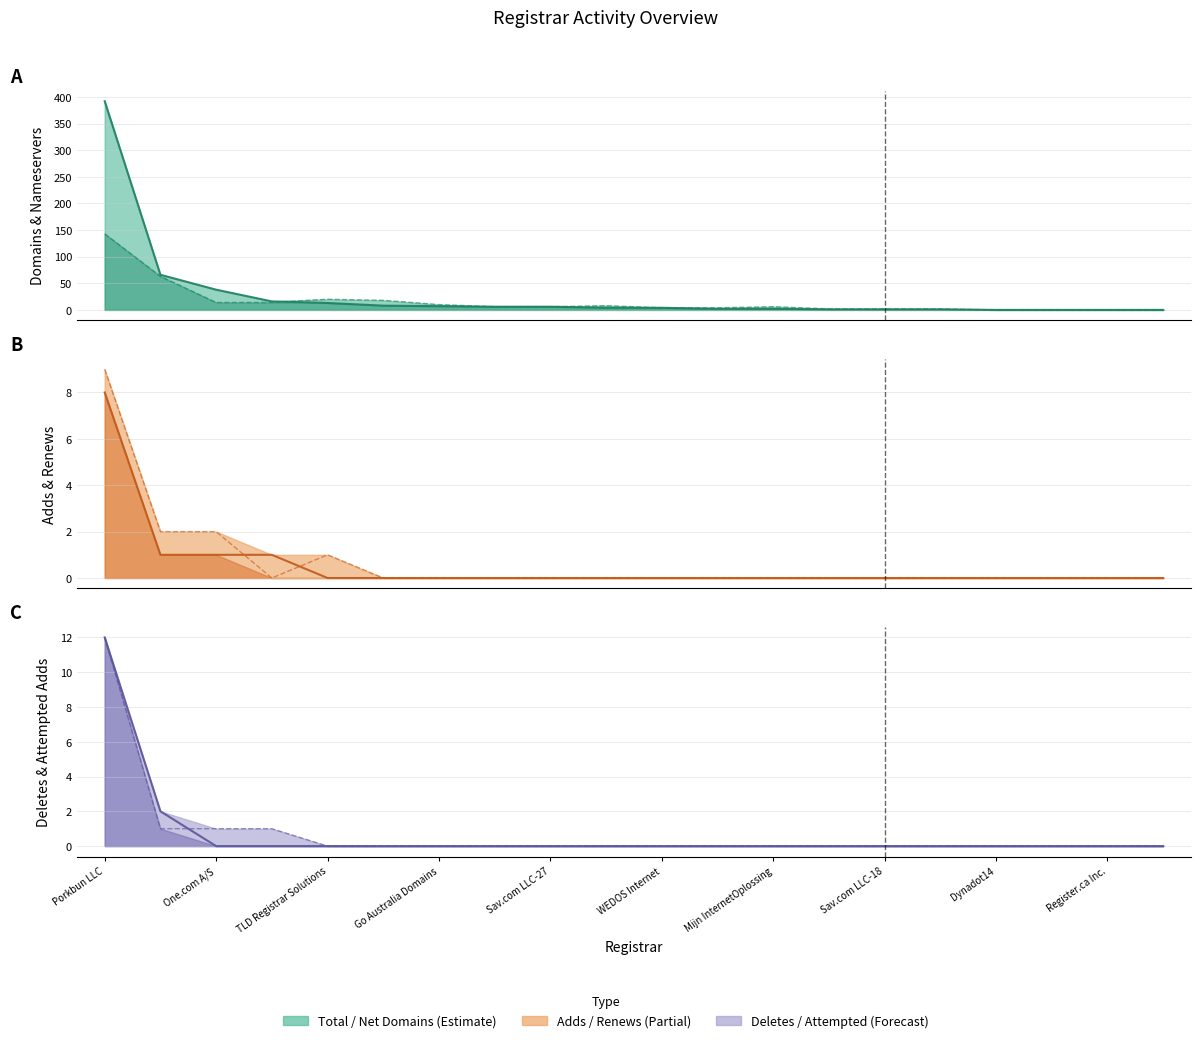

What is the difference between the maximum and second lowest values in the deleted-domains-nograce series?

12